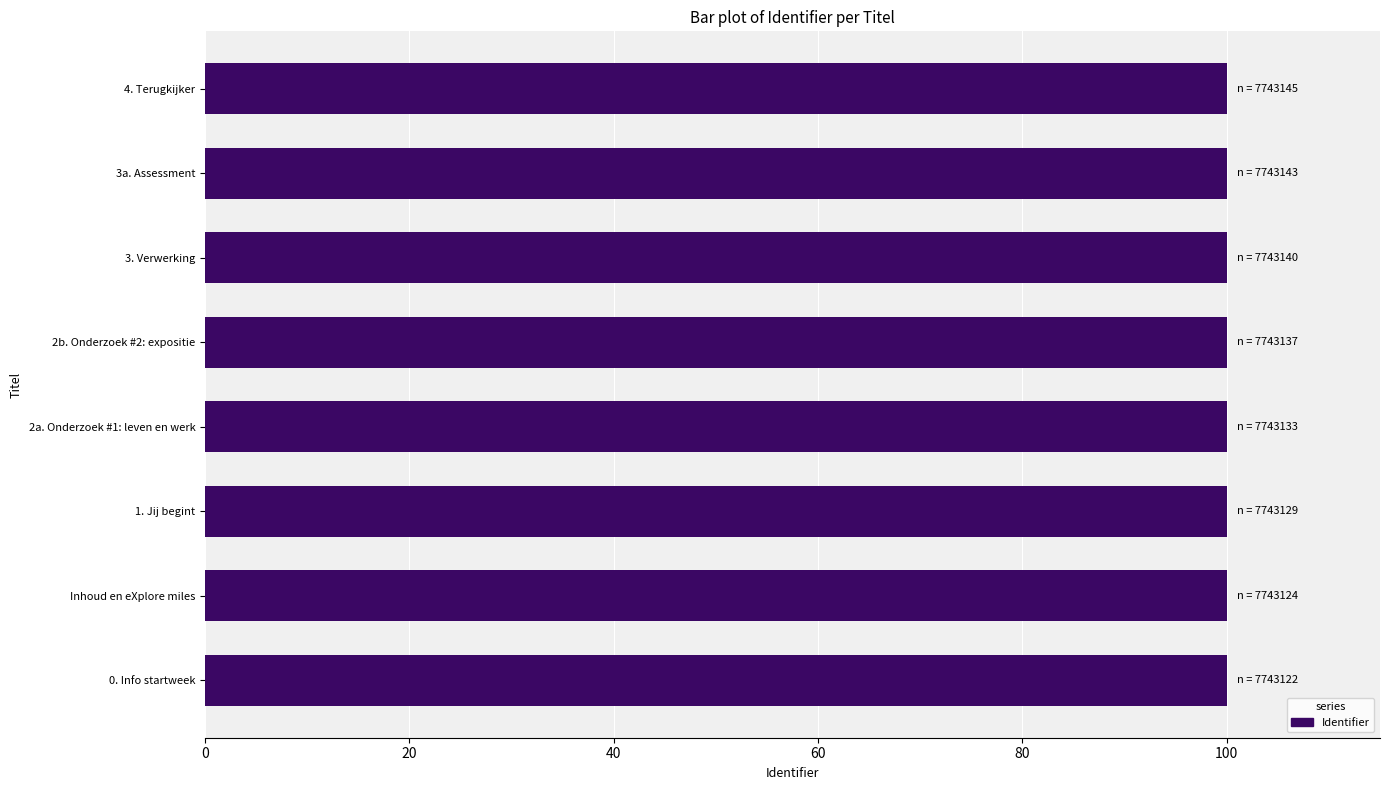

What is the average value?

100.0